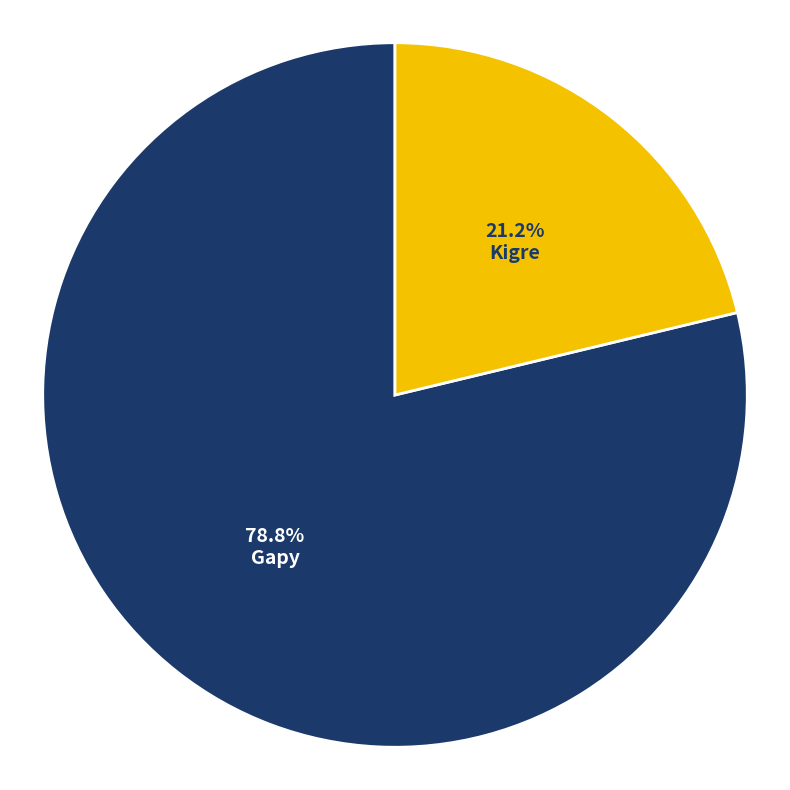

The Kigre slice represents 27% of the pie. True or false?

False